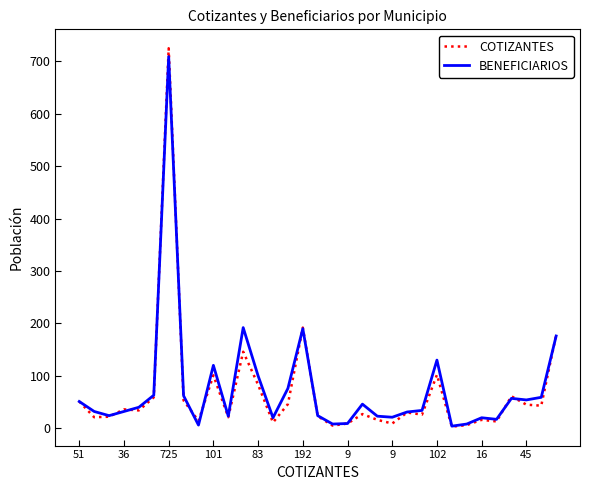

What is the maximum value shown in the chart?

725